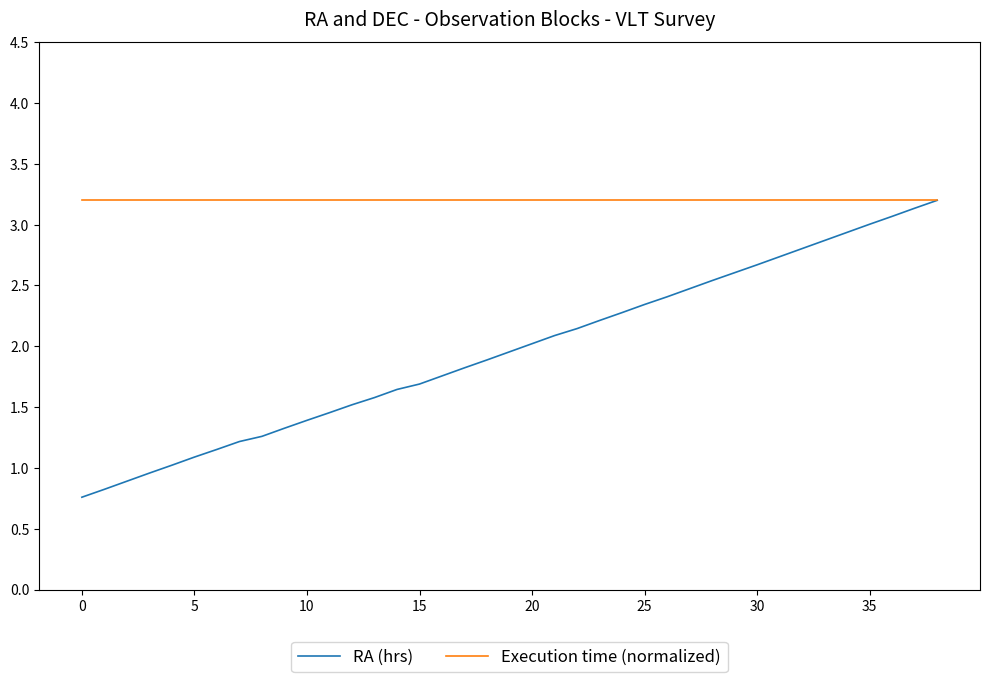

What is the maximum value shown in the chart?

3.2